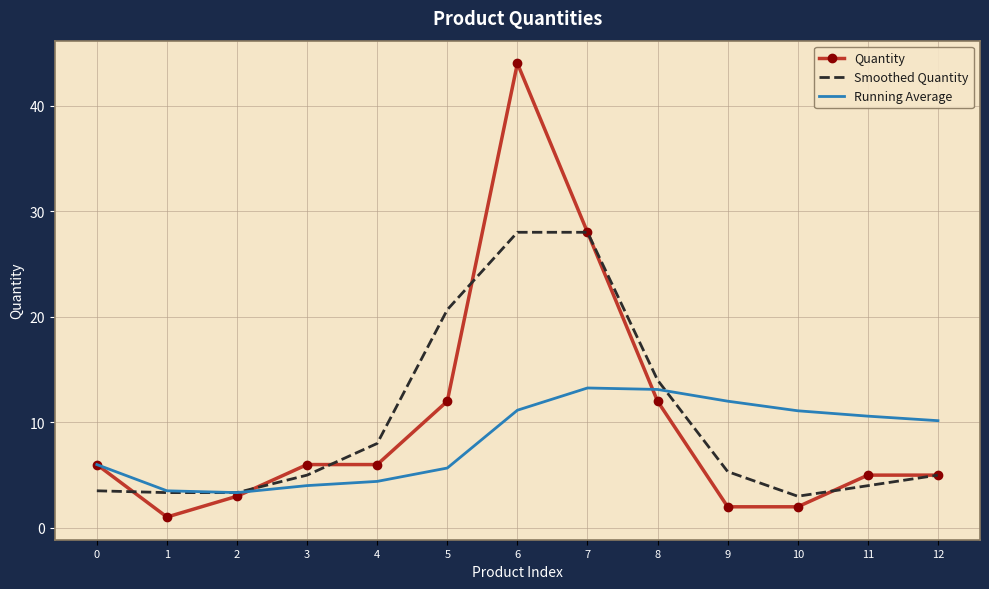

List the series in order of their peak value, lowest first.

Running Average, Smoothed Quantity, Quantity